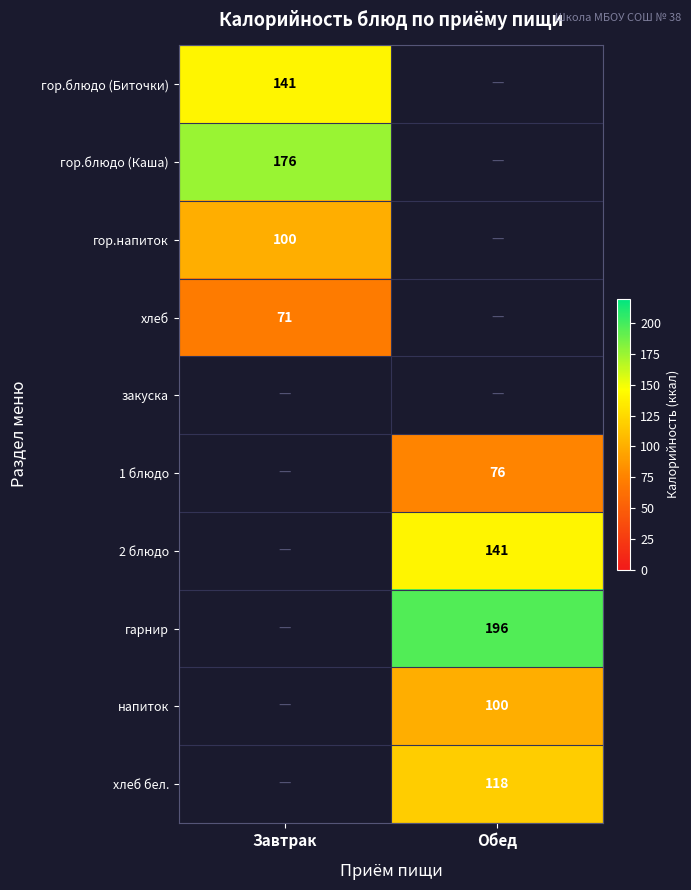

What is the minimum value shown in the chart?

71.0